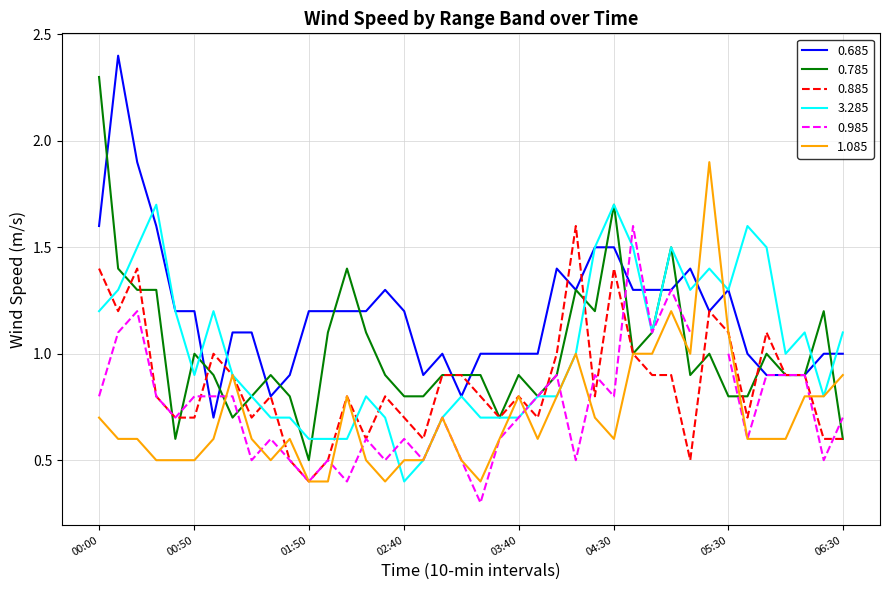

Which category has the lowest value in the 3.285 series?

02:40